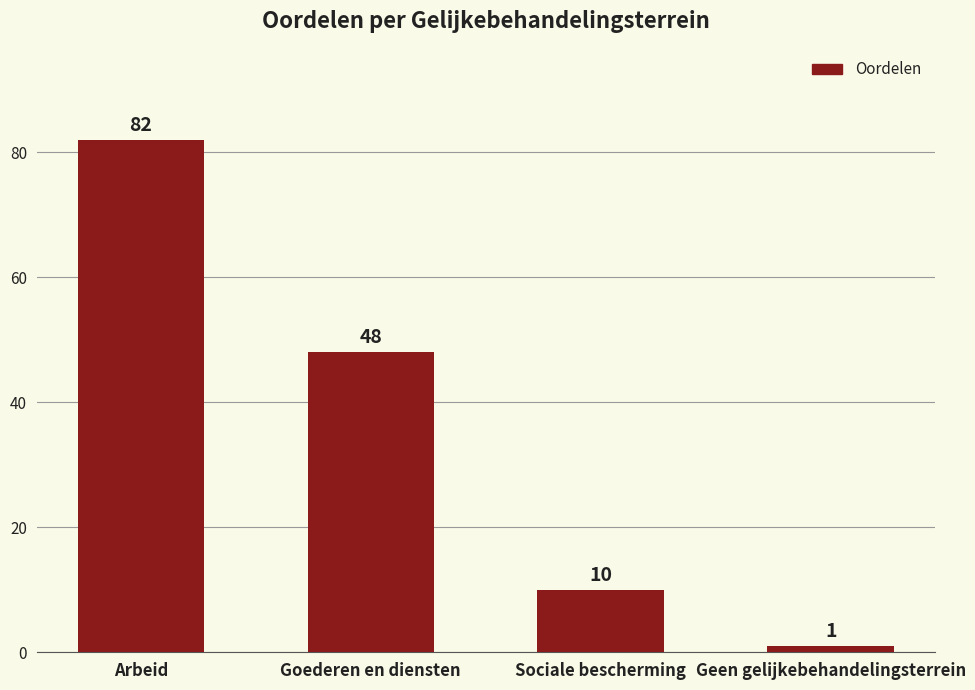

What is the change in value from Goederen en diensten to Geen gelijkebehandelingsterrein?

-47